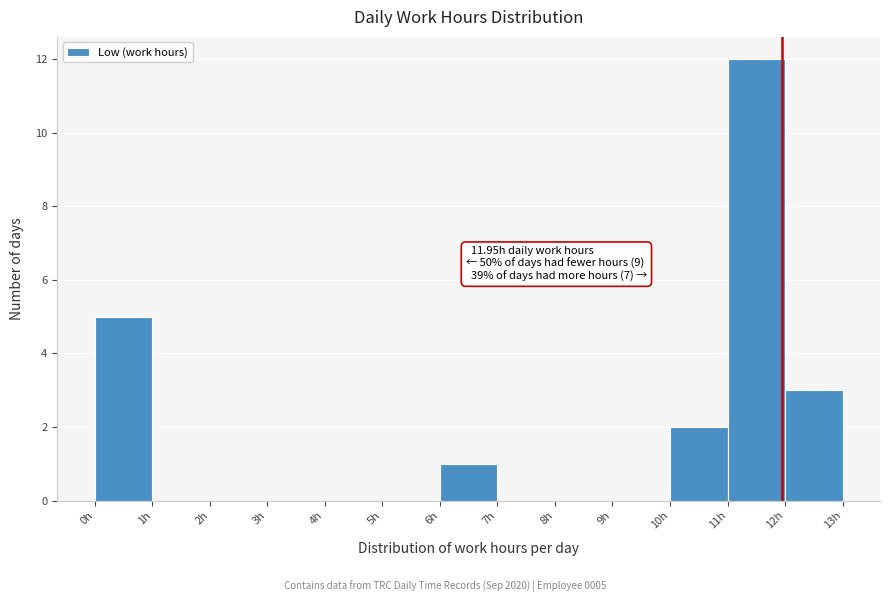

Which range on the x-axis has the tallest bar?

11 to 12